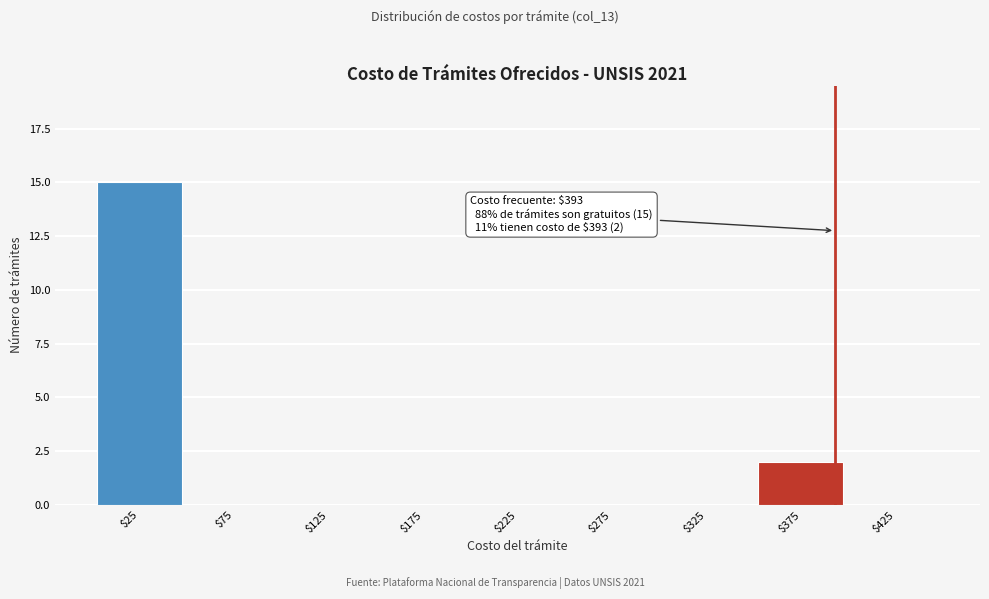

True or false: the data shows 10 at $175.

False